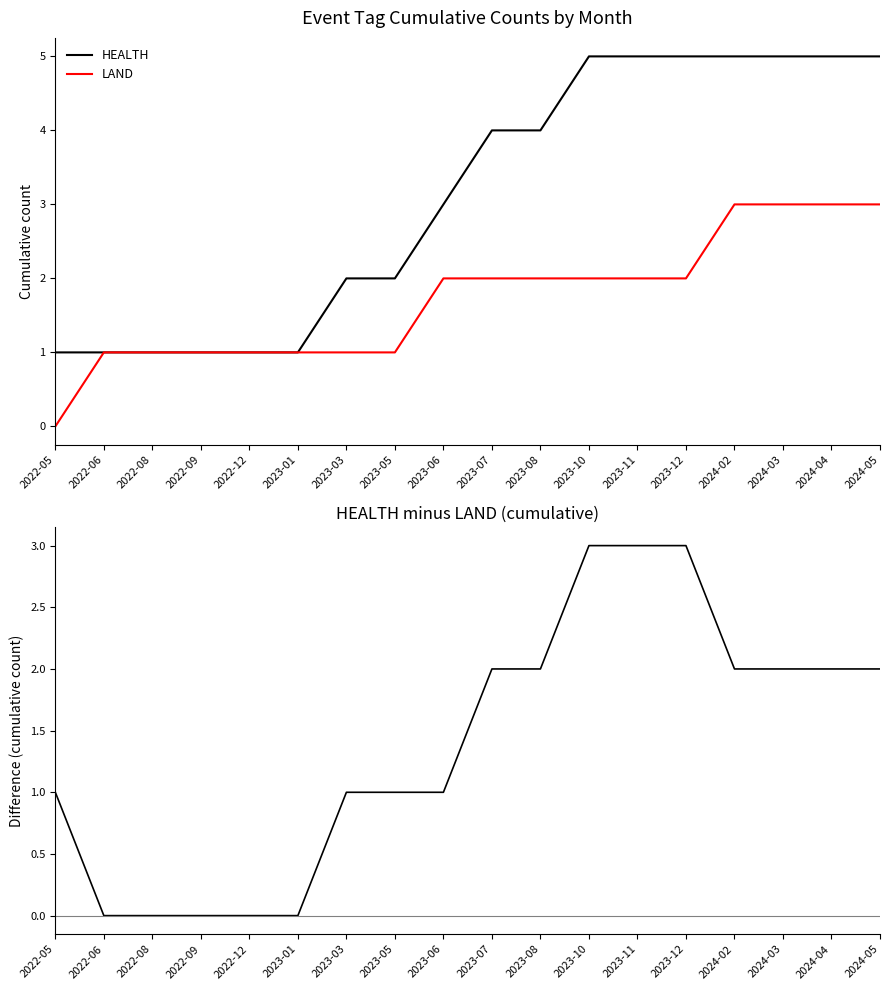

True or false: LAND has a value of 3 at 2024-05.

True